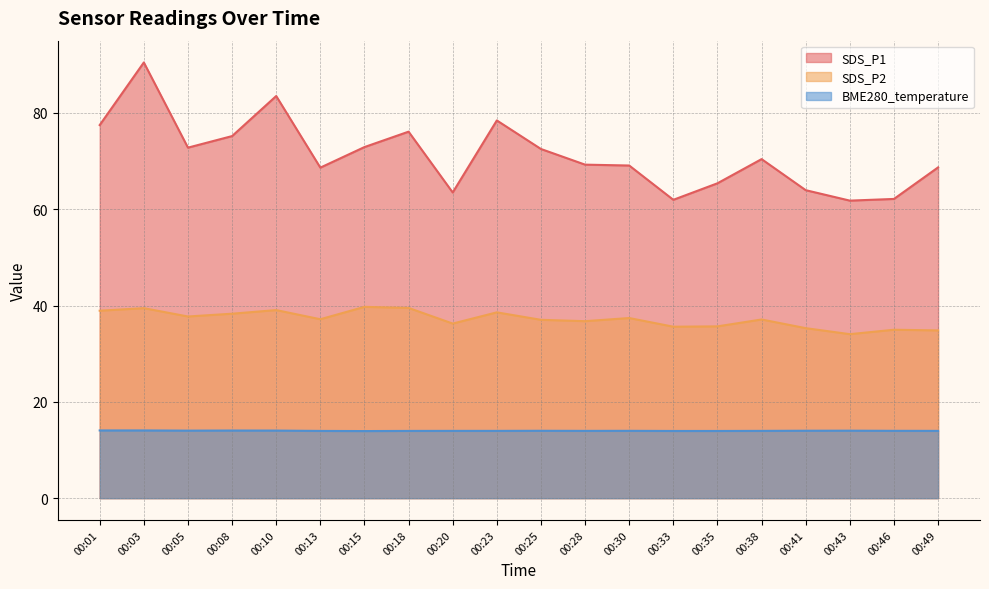

What is the difference between the maximum and second lowest values in the SDS_P1 series?

28.5